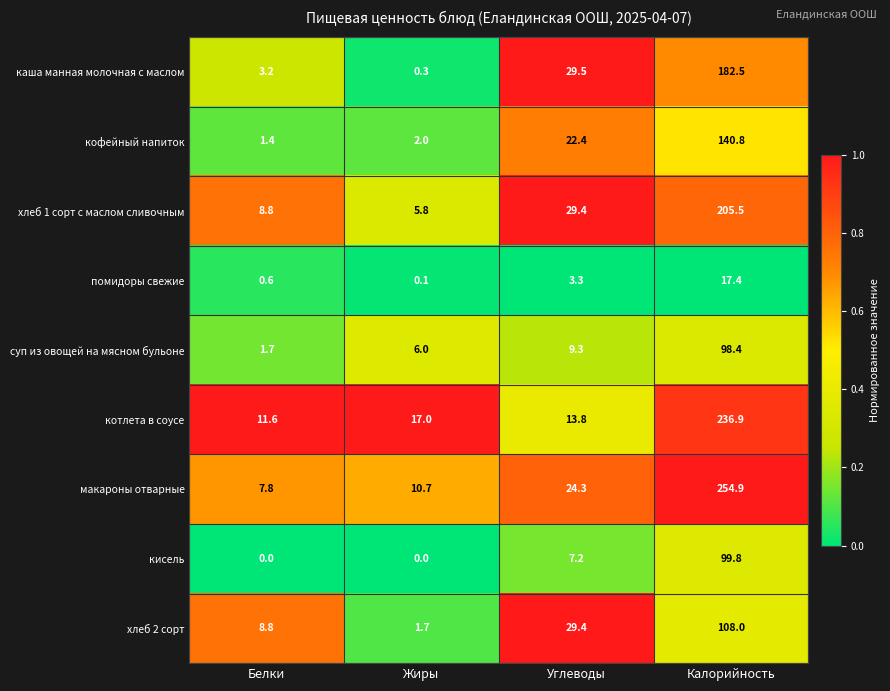

The хлеб 1 сорт с маслом сливочным series shows 205.5 at Калорийность. True or false?

True